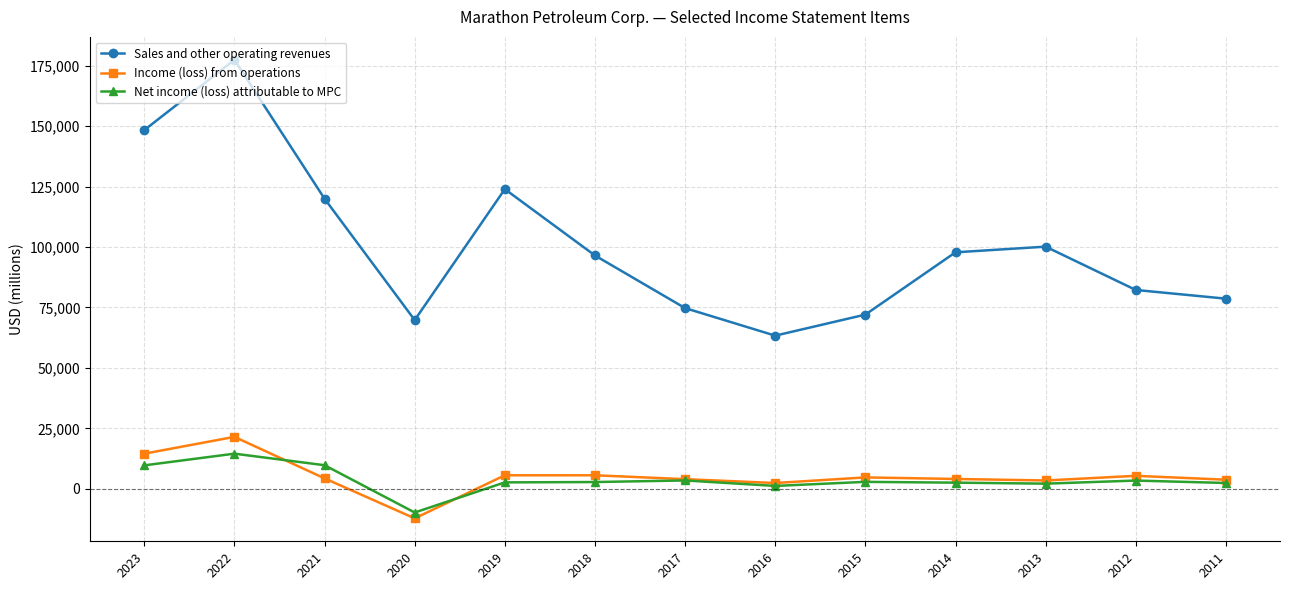

What is the minimum value for Sales and other operating revenues?

63339